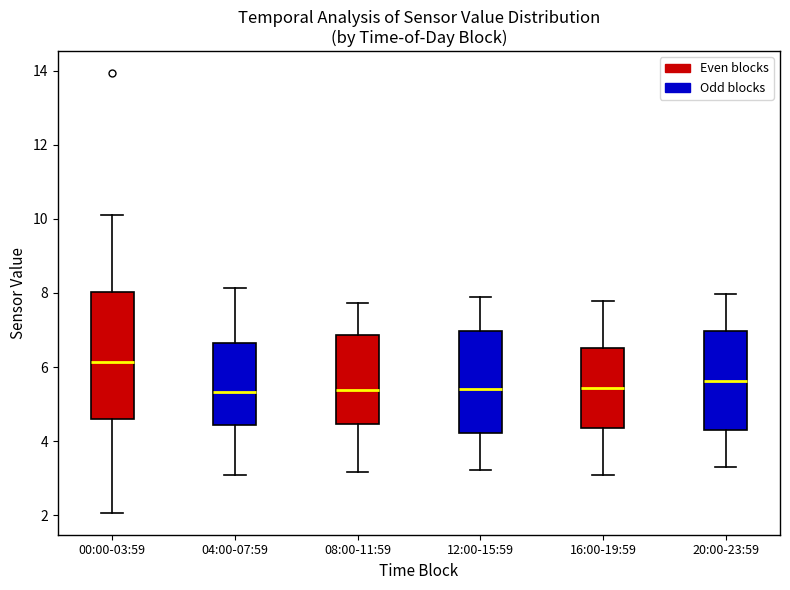

Reading left to right, read every box against the y-axis: the position of its median line, the range the box covers, and the ends of its whiskers. The values are not printed on the chart, so give them approximately, as read against the axis.

00:00-03:59: median 6.2, box 4.6 to 8.0, whiskers 2.0 to 10.2
04:00-07:59: median 5.4, box 4.4 to 6.6, whiskers 3.2 to 8.2
08:00-11:59: median 5.4, box 4.4 to 6.8, whiskers 3.2 to 7.8
12:00-15:59: median 5.4, box 4.2 to 7.0, whiskers 3.2 to 8.0
16:00-19:59: median 5.4, box 4.4 to 6.6, whiskers 3.2 to 7.8
20:00-23:59: median 5.6, box 4.4 to 7.0, whiskers 3.4 to 8.0